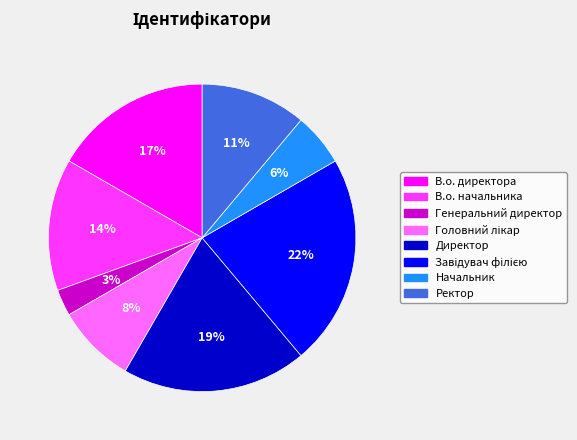

To the nearest percent, what percentage of the pie is Ректор?

11%